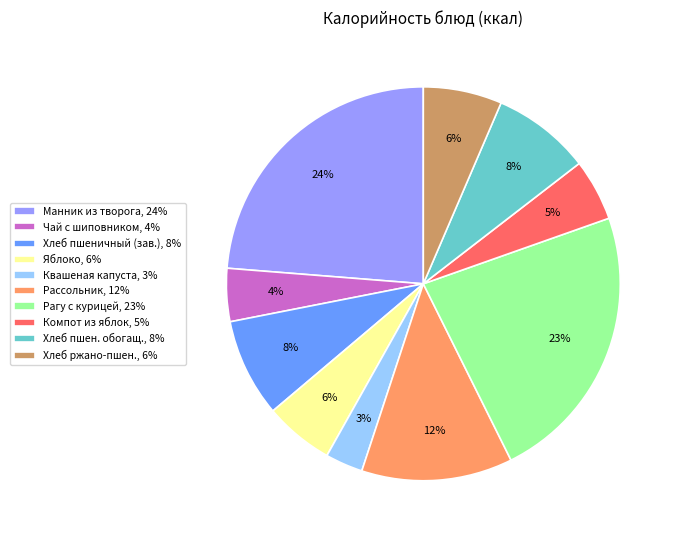

Is it true that Чай с шиповником, 4% is 4% of the pie?

True